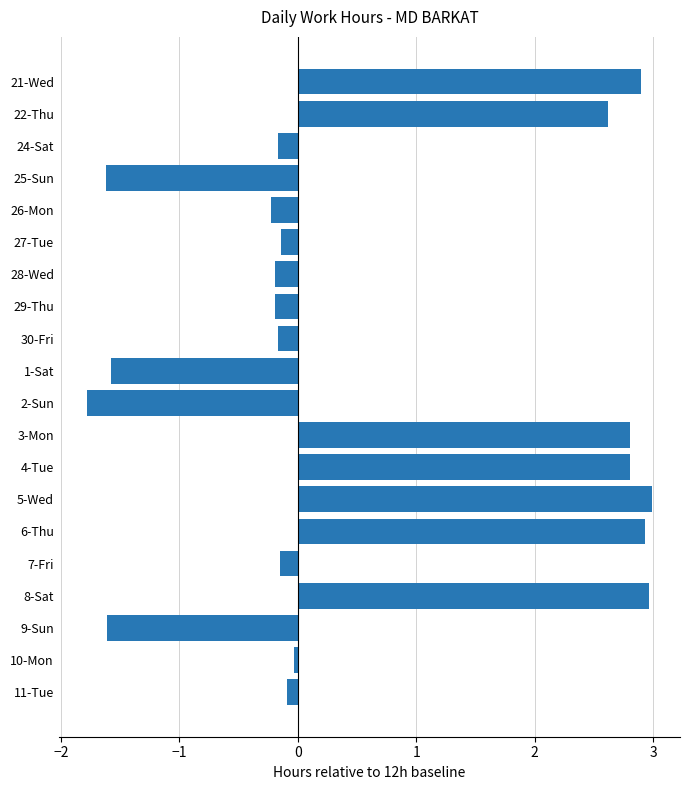

What is the maximum value shown in the chart?

3.0